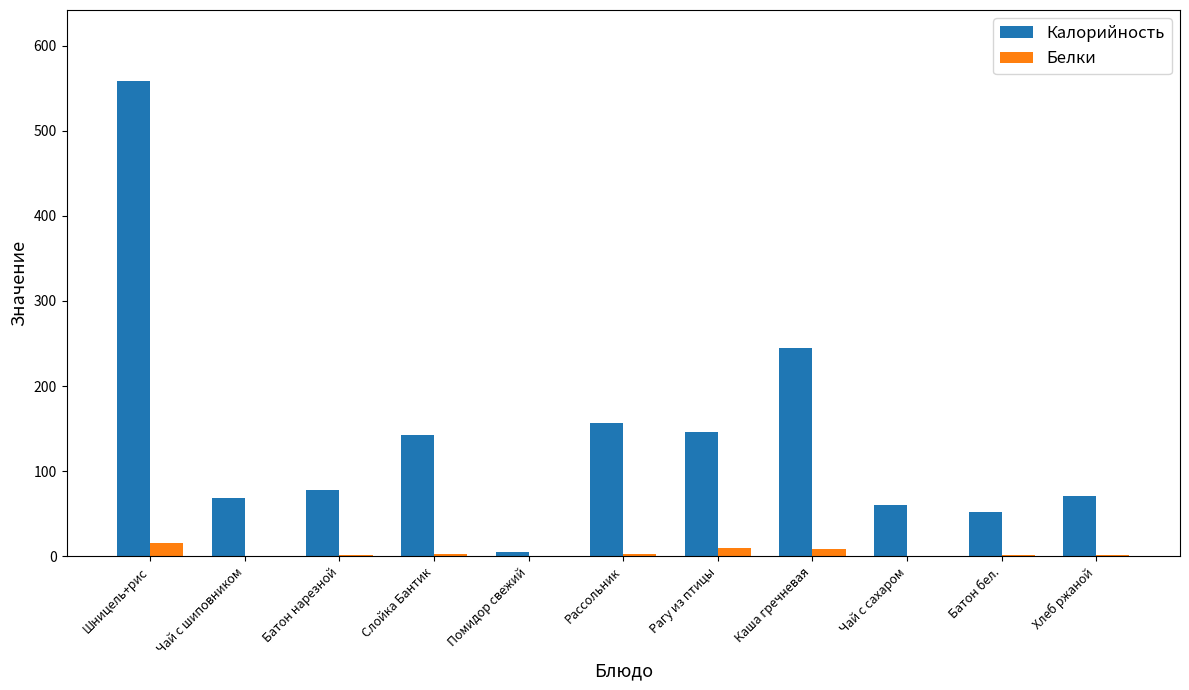

At which label does Калорийность reach its peak?

Шницель+рис